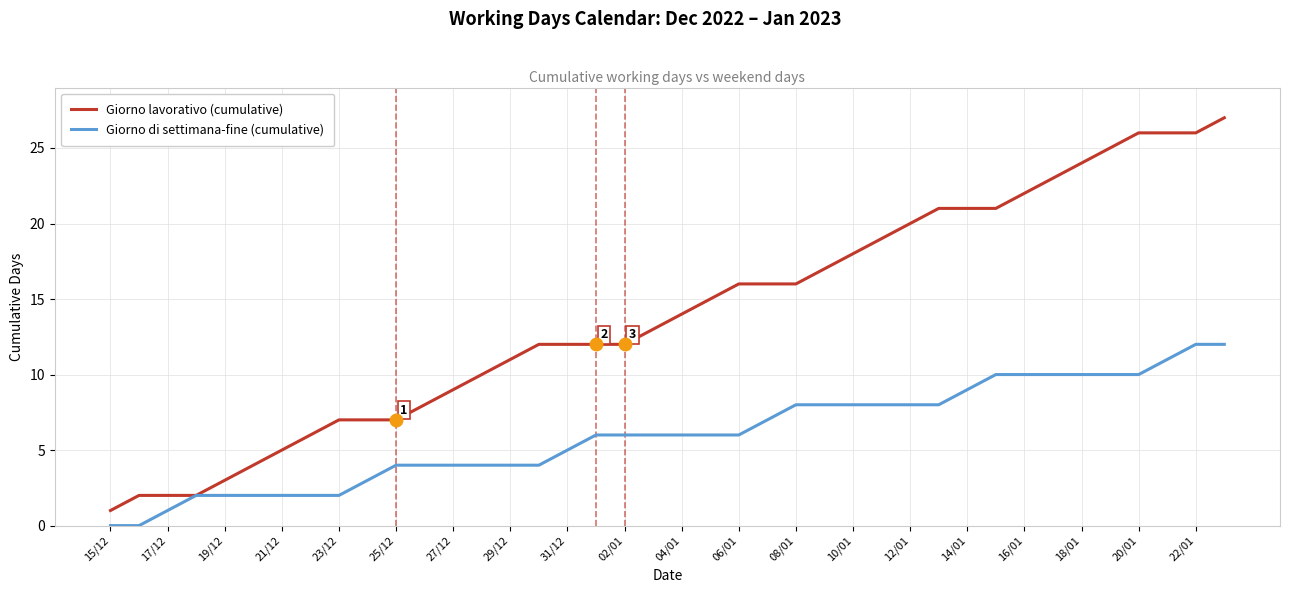

List the series in order of their peak value, lowest first.

Giorno di settimana-fine (cumulative), Giorno lavorativo (cumulative)